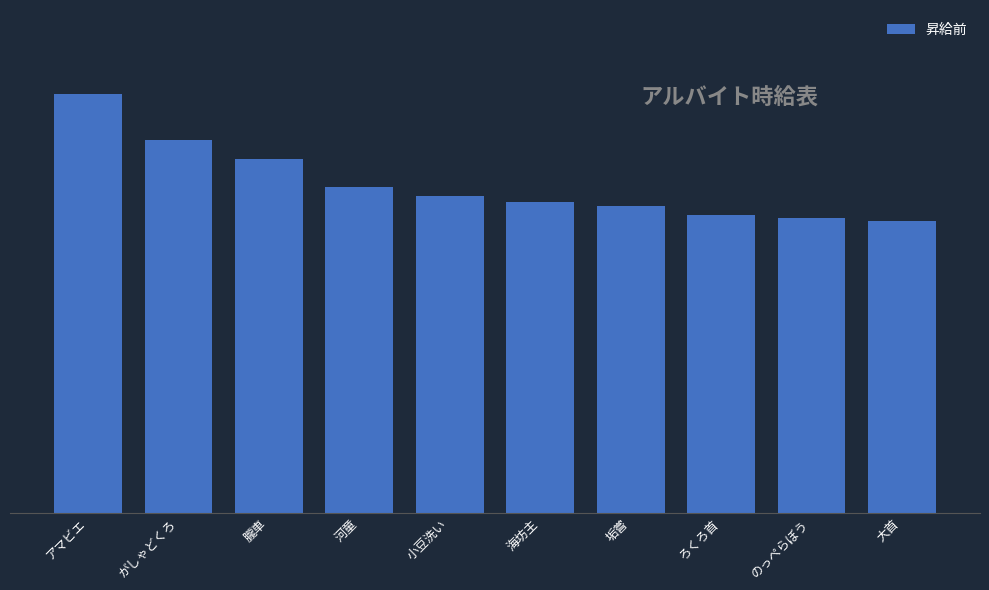

What is the label of the 9th bar from the left?

のっぺらぼう